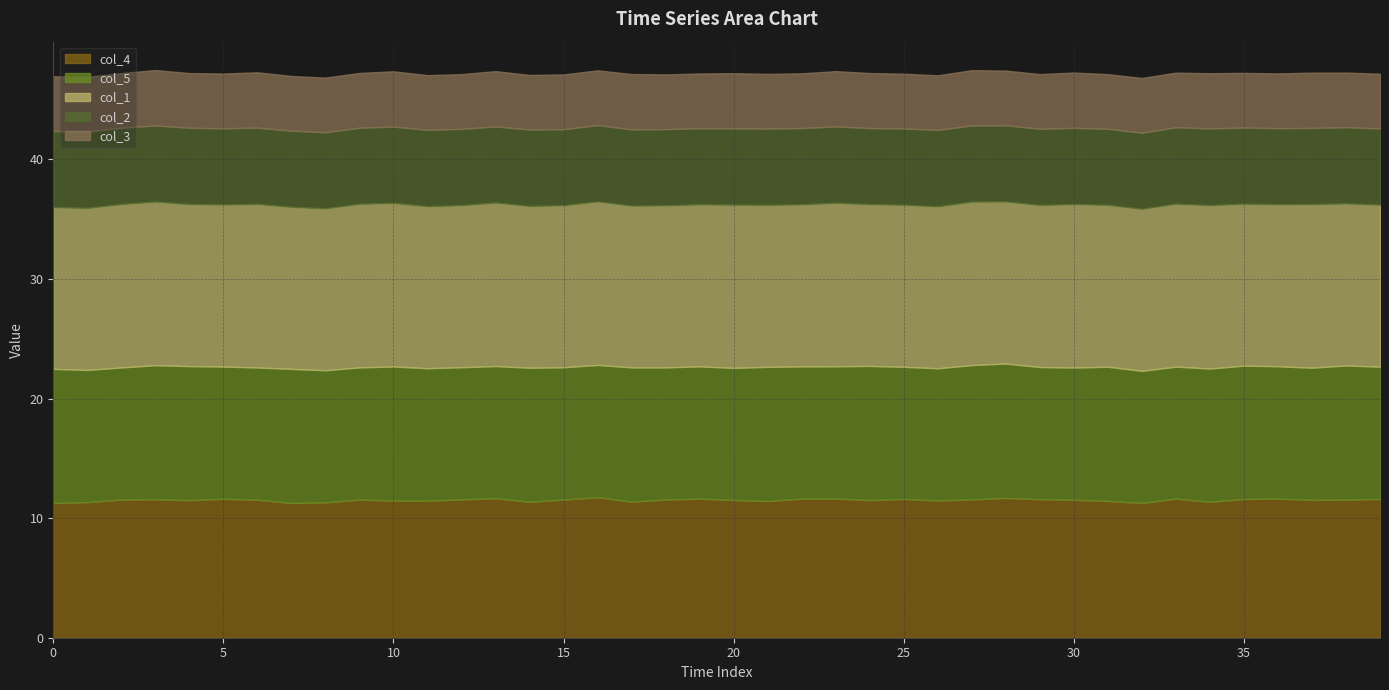

What is the value of the col_1 point at the 35th from the left?

13.7